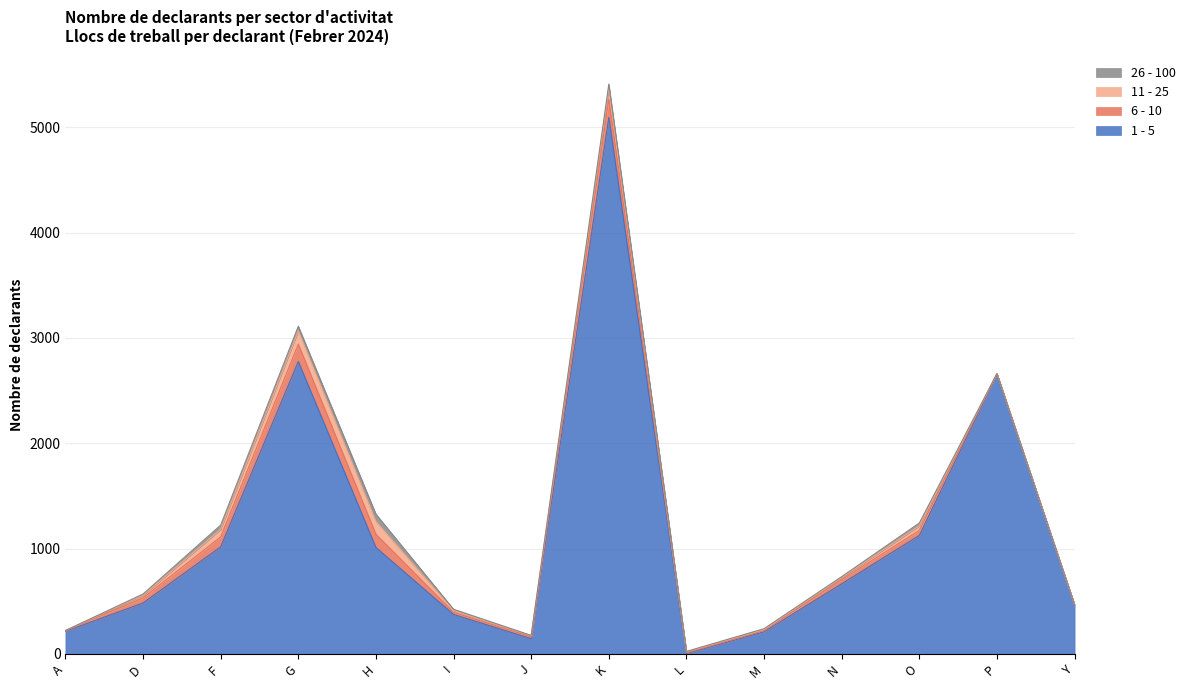

What is the label of the 3rd point from the left?

F